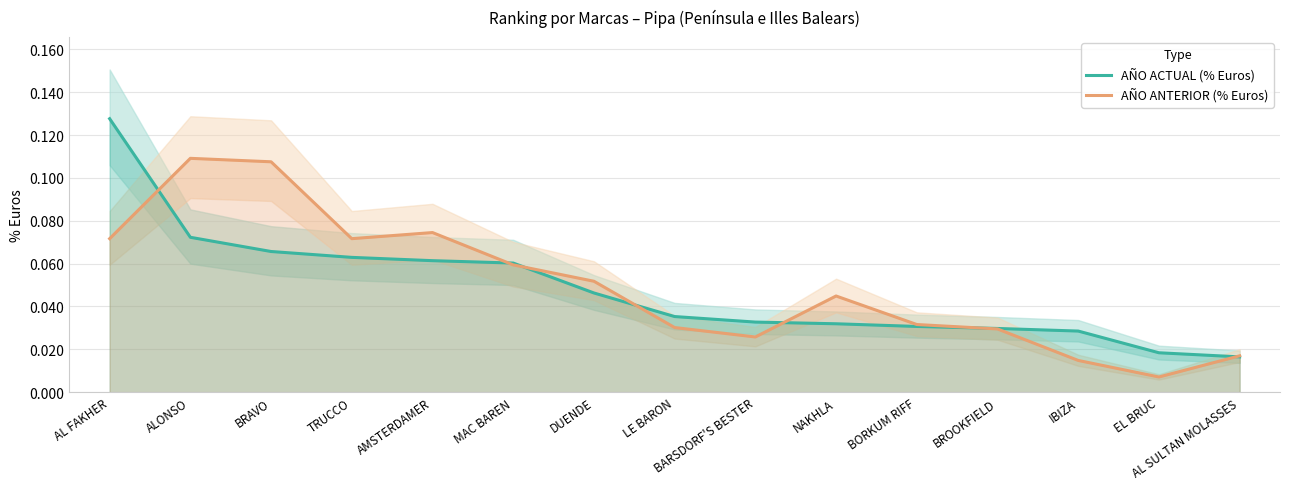

What are all the series names shown in the legend?

AÑO ACTUAL (% Euros), AÑO ANTERIOR (% Euros)